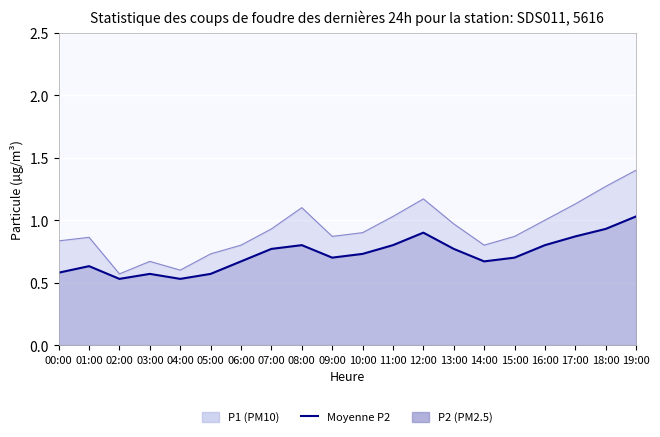

Which category has the highest value across all series?

19:00